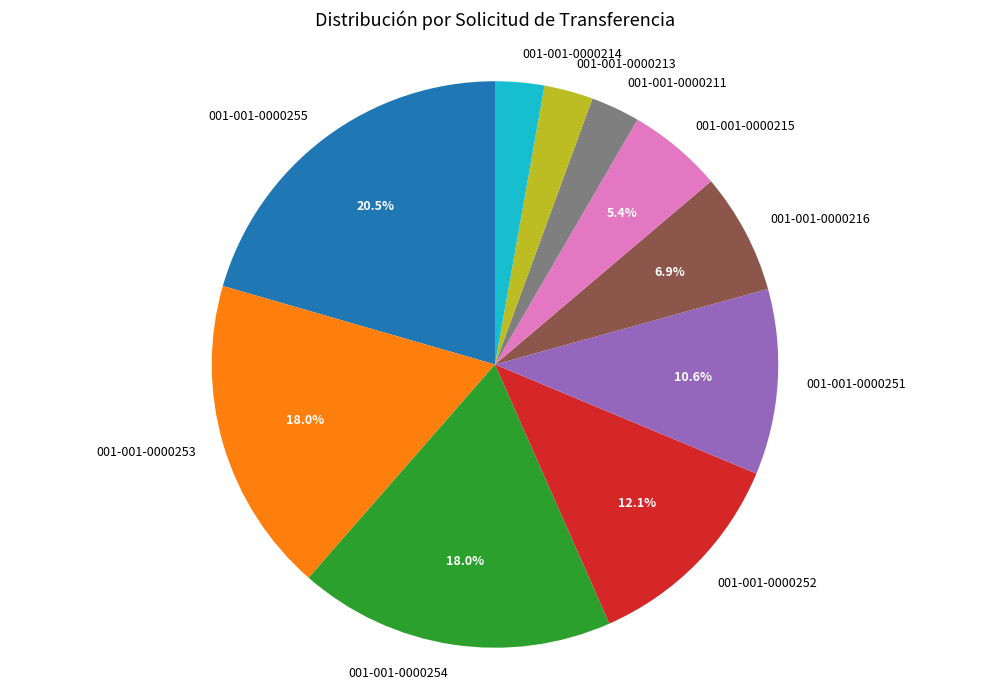

What is the ratio of the value at 001-001-0000215 to the value at 001-001-0000252?

0.4